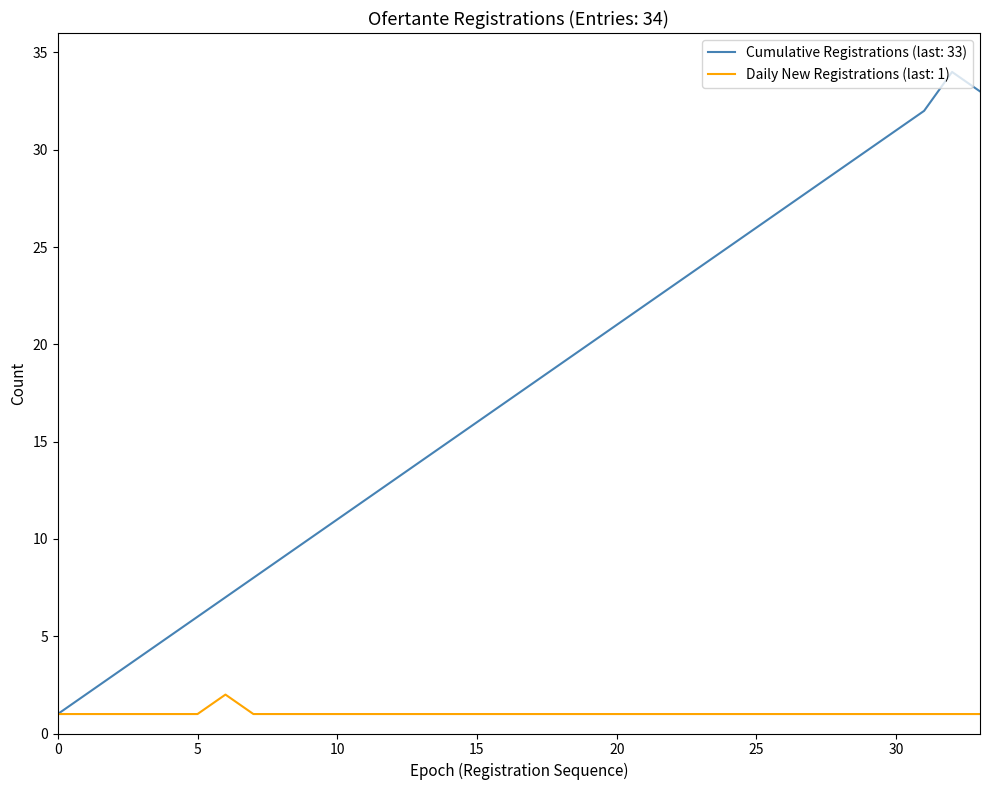

What is the greatest value displayed?

34